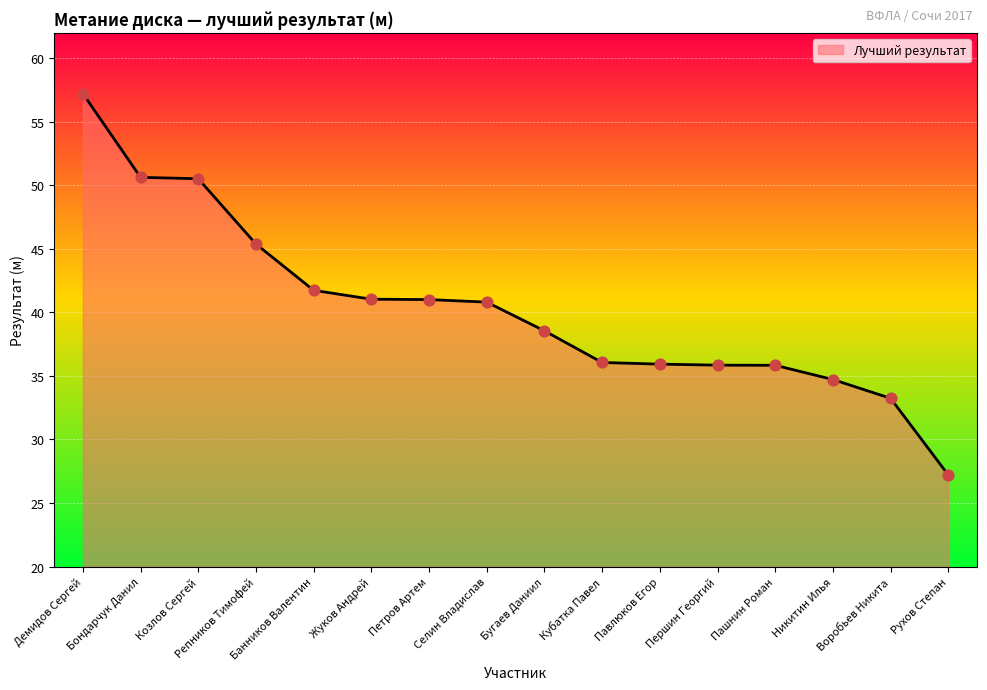

What is the ratio of the value at Репников Тимофей to the value at Жуков Андрей?

1.1